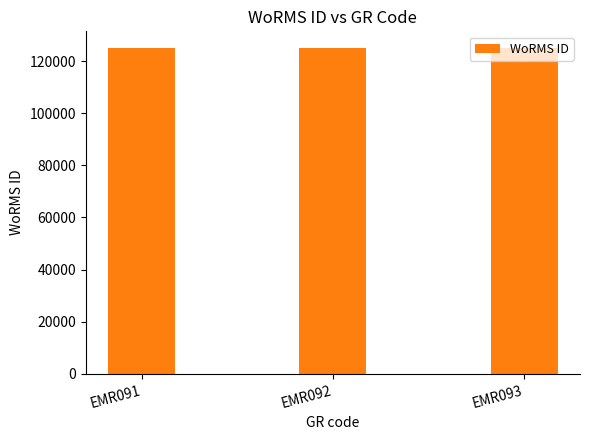

What is the average value?

125113